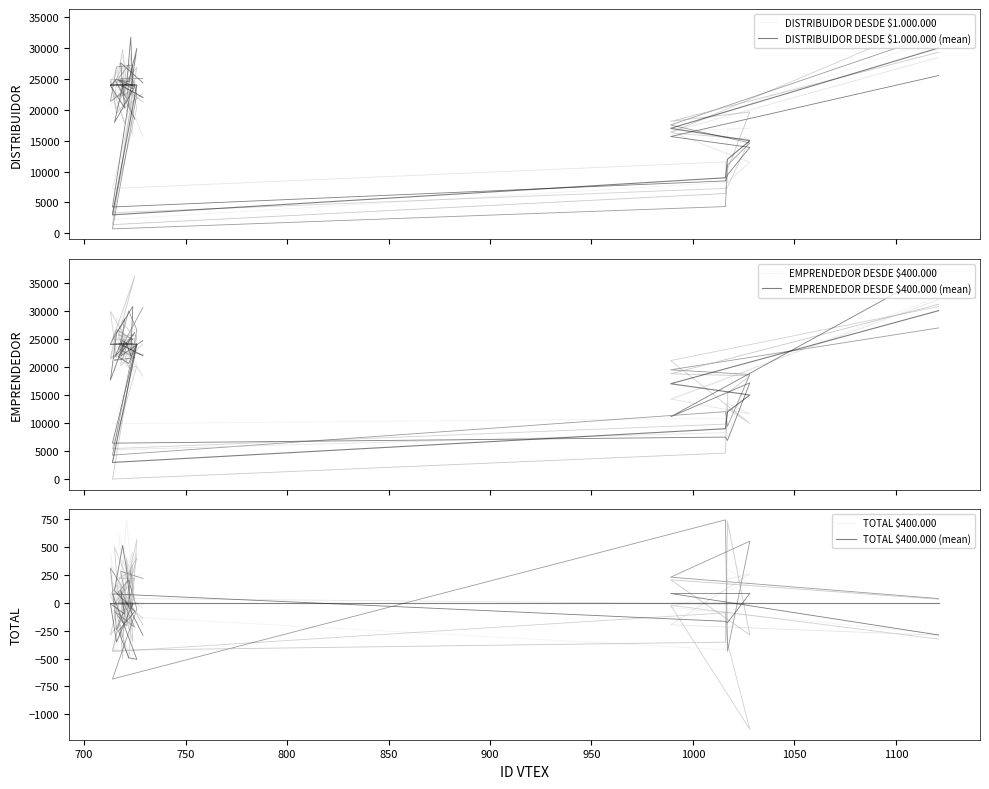

List the series in order of their peak value, lowest first.

TOTAL $400.000 (mean), TOTAL $400.000, DISTRIBUIDOR DESDE $1.000.000 (mean), EMPRENDEDOR DESDE $400.000 (mean), DISTRIBUIDOR DESDE $1.000.000, EMPRENDEDOR DESDE $400.000